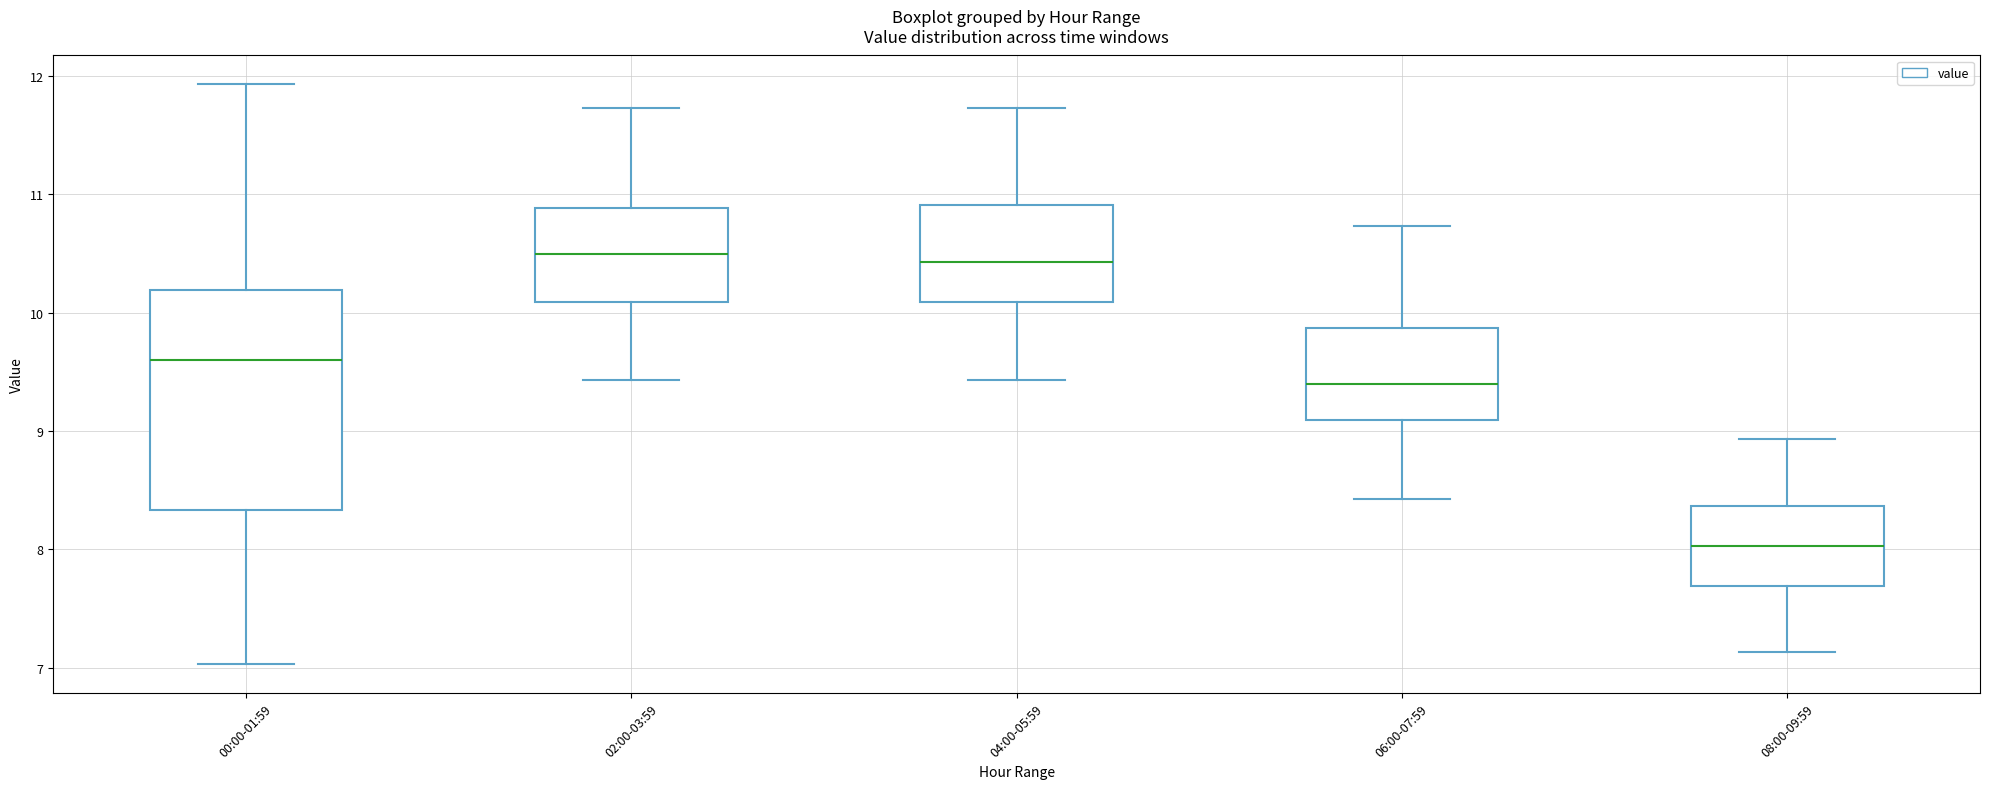

Which box is the tallest, from its lower edge to its upper edge?

00:00-01:59